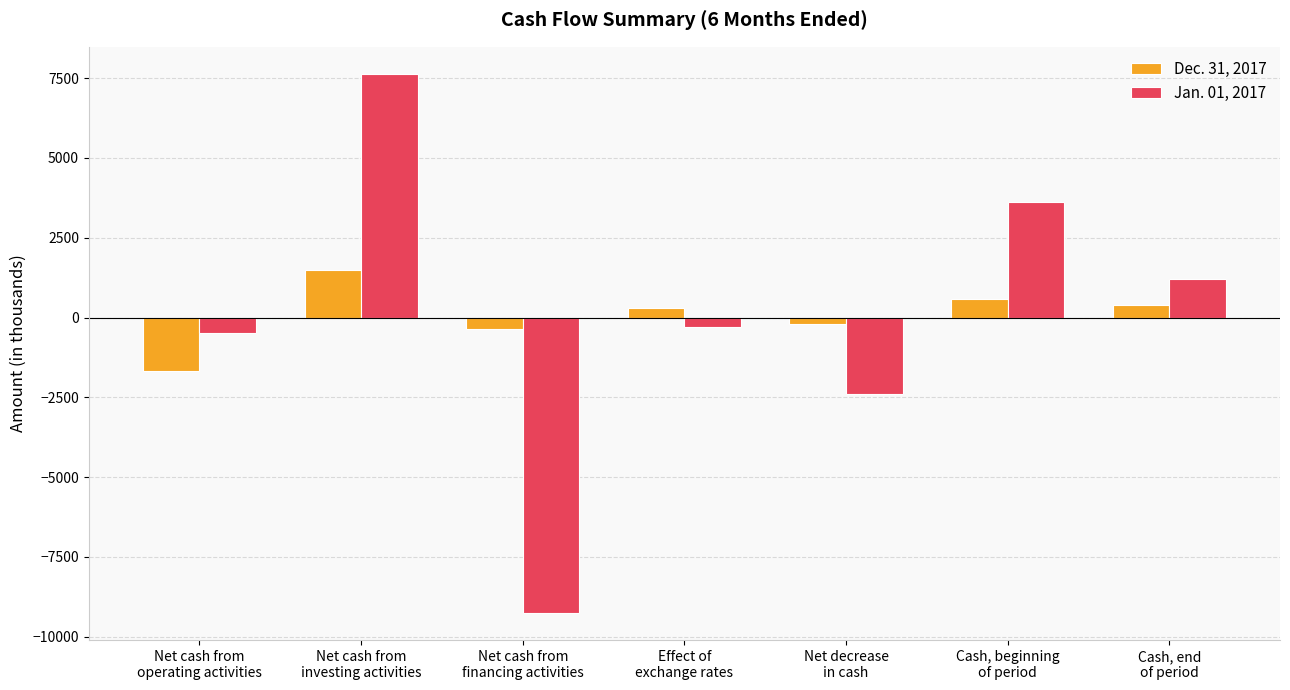

Which label corresponds to the smallest value in the chart?

Net cash from
financing activities